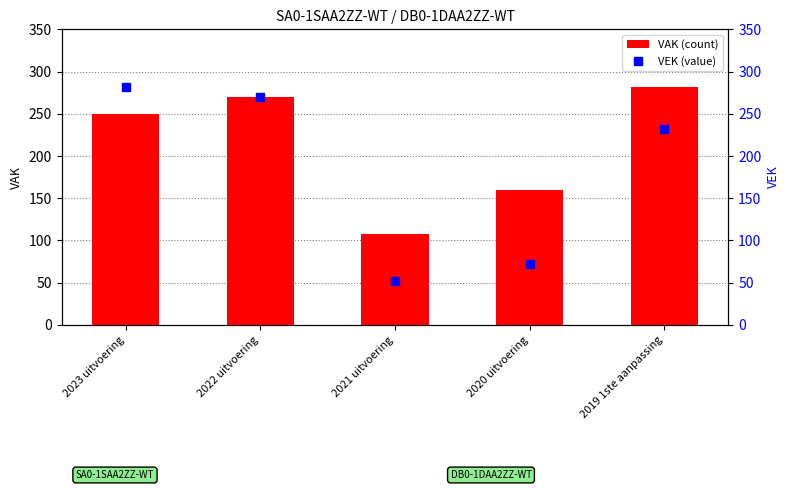

Rank the series at 2021 uitvoering from lowest to highest value.

VEK, VAK